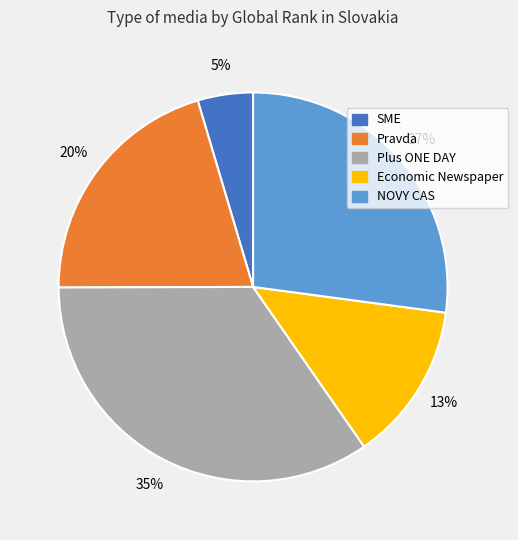

Is the sum of Economic Newspaper and Plus ONE DAY greater than half?

No